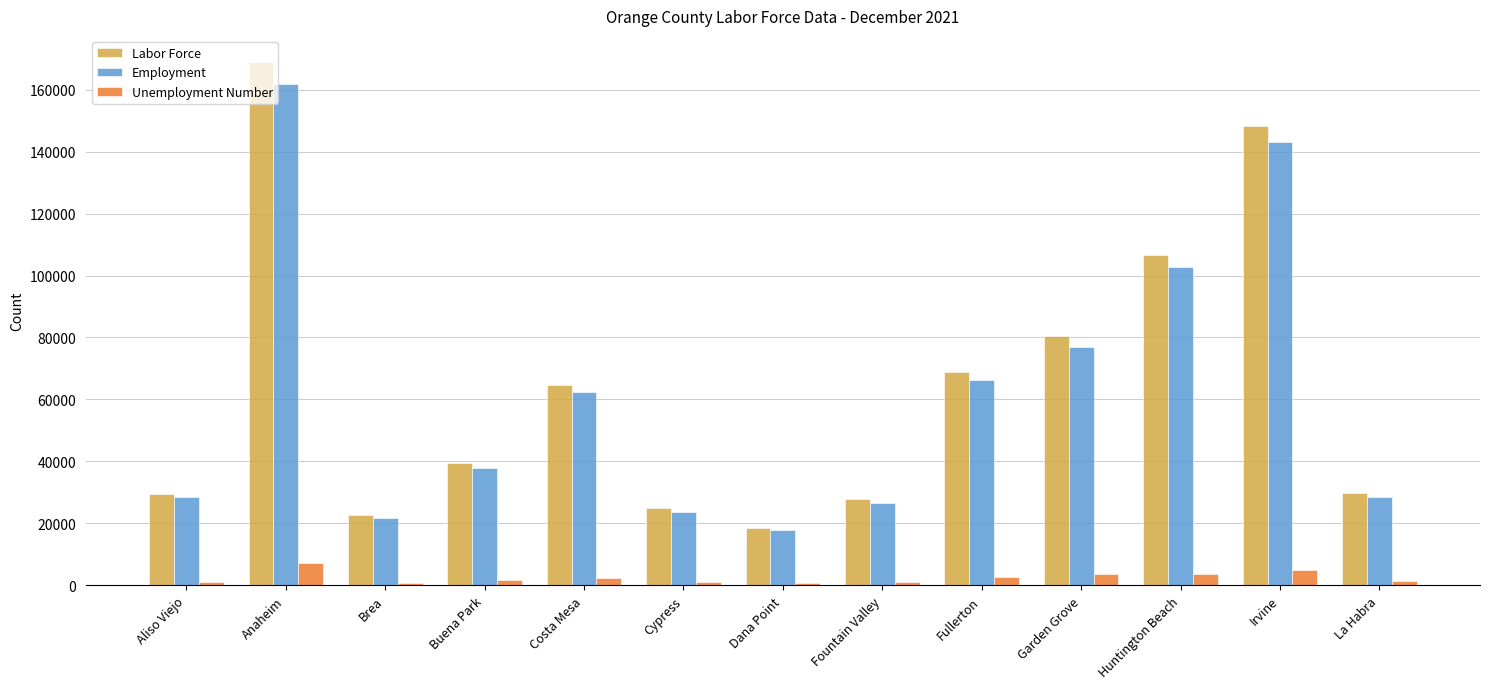

What is the spread (max minus min) of values at Costa Mesa?

62400